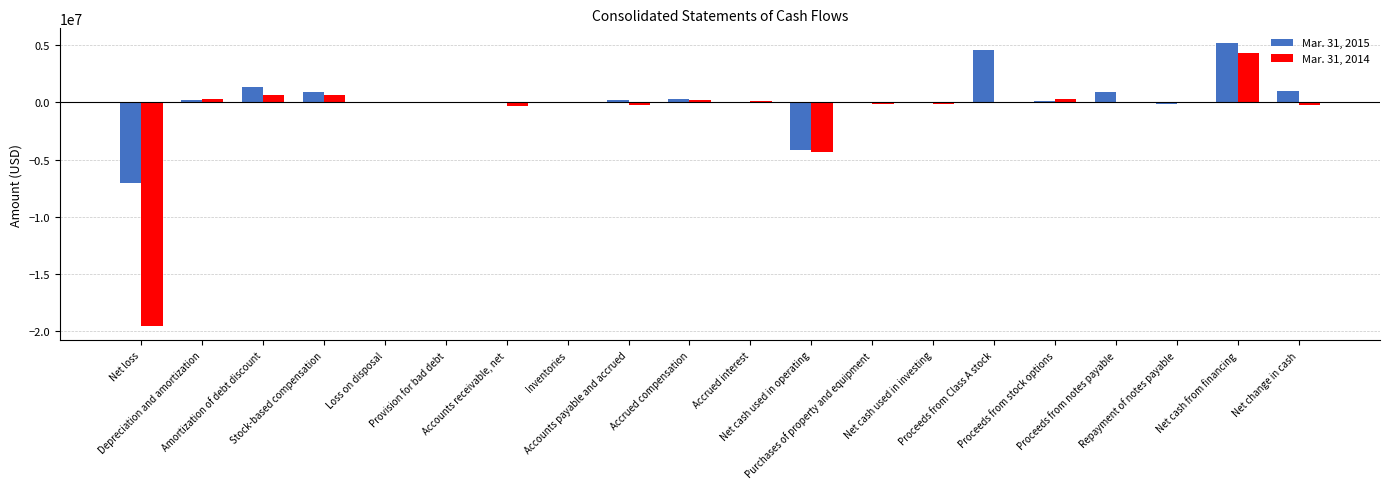

What is the greatest value displayed?

5233437